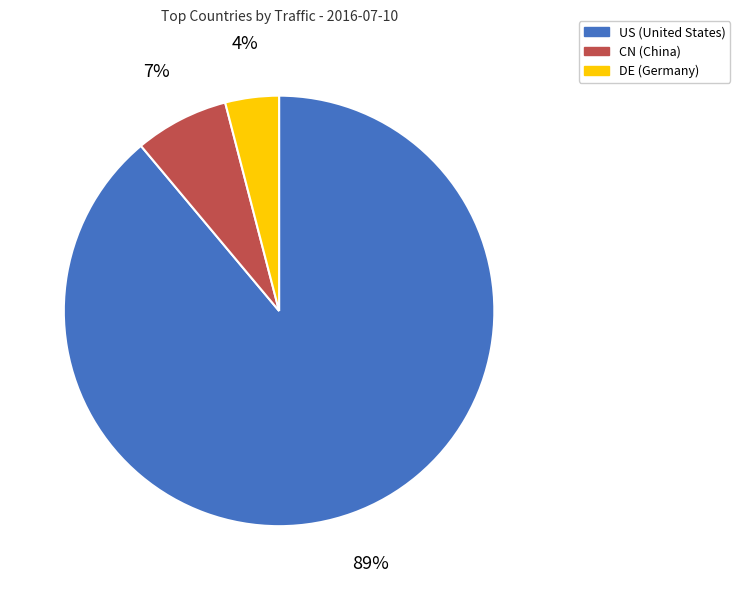

To the nearest percent, what is the difference between the largest and smallest slice percentages?

85%